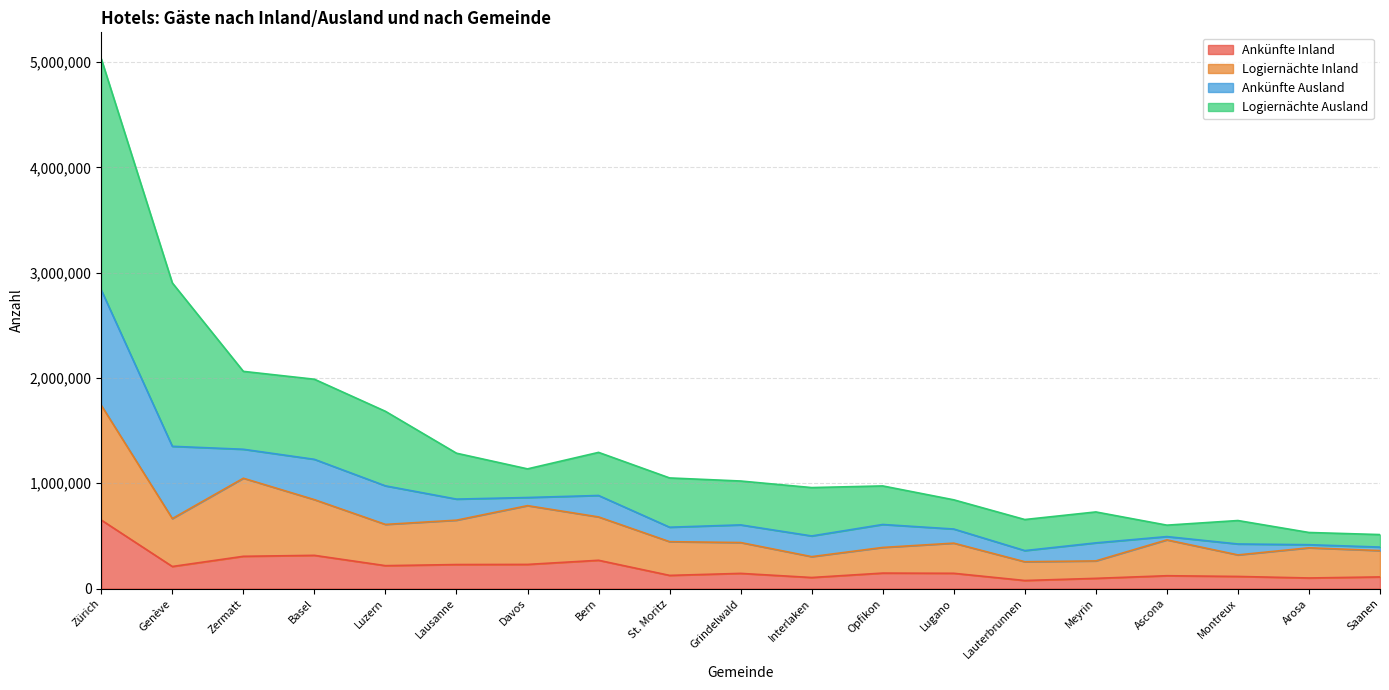

At which category is the sum across all series the highest?

Zürich